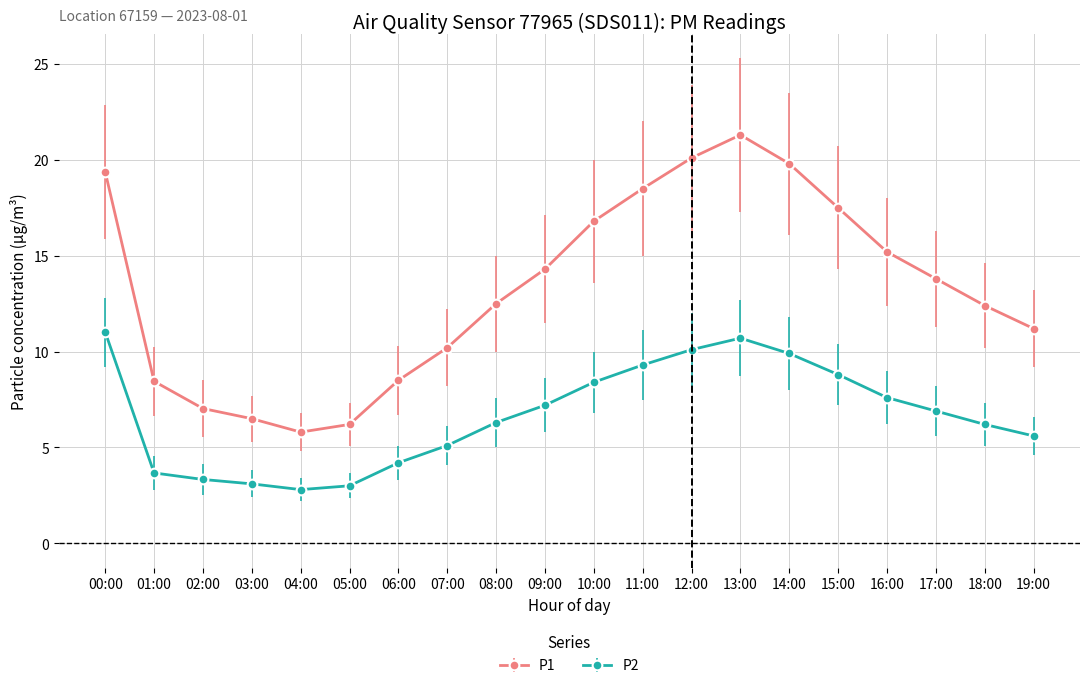

List the series in order of their overall mean, lowest first.

P2, P1